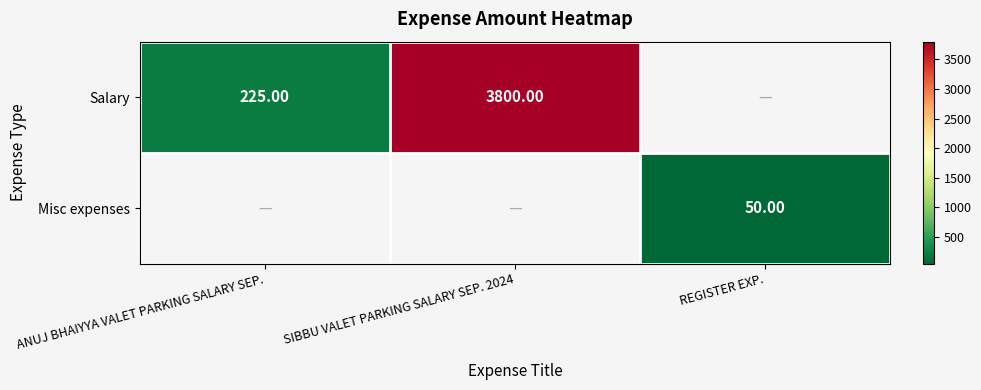

Where is Salary nearest to the value 2012?

ANUJ BHAIYYA VALET PARKING SALARY SEP.